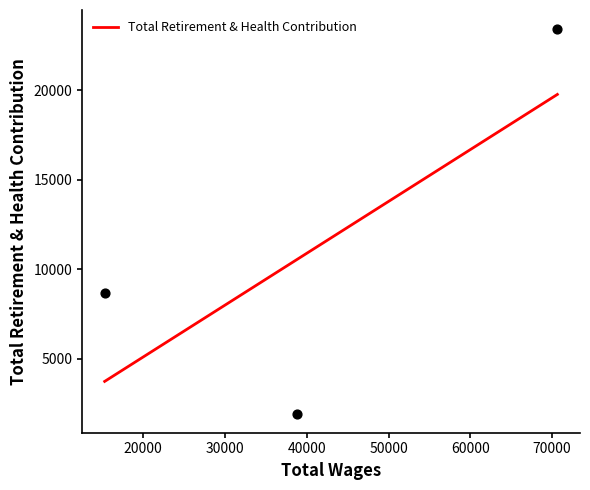

Between 38752.0 and 70640.0, which is larger?

70640.0